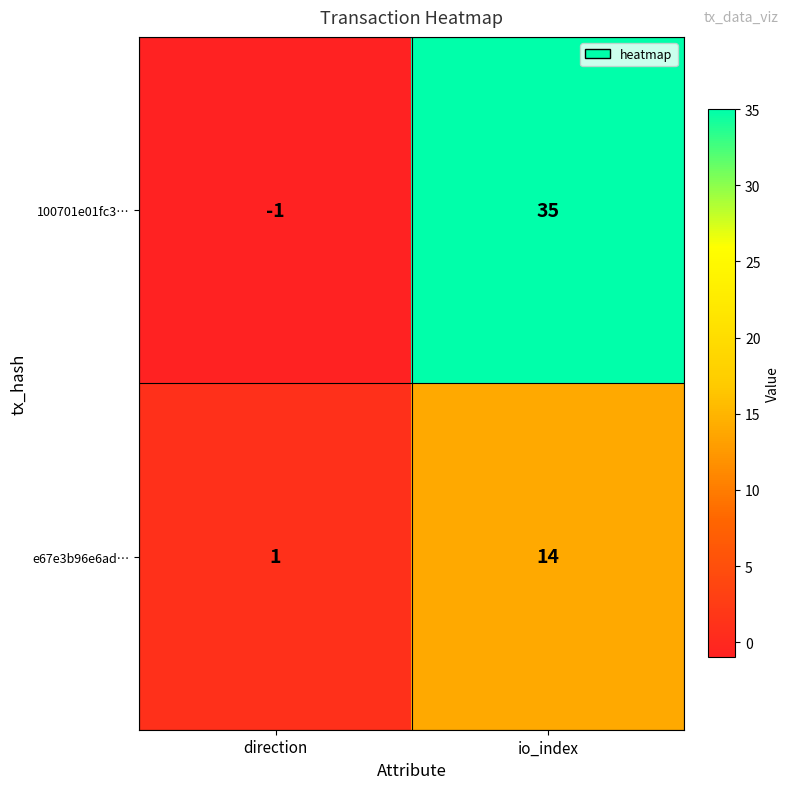

Reading left to right, what are all the values shown in this chart?

100701e01fc3…: direction=-1	io_index=35
e67e3b96e6ad…: direction=1	io_index=14